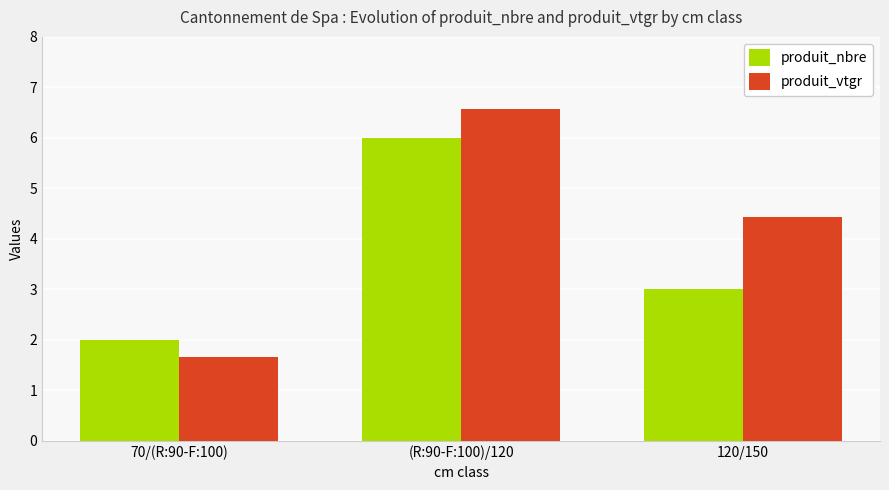

What value does the produit_vtgr series have at 120/150?

4.4